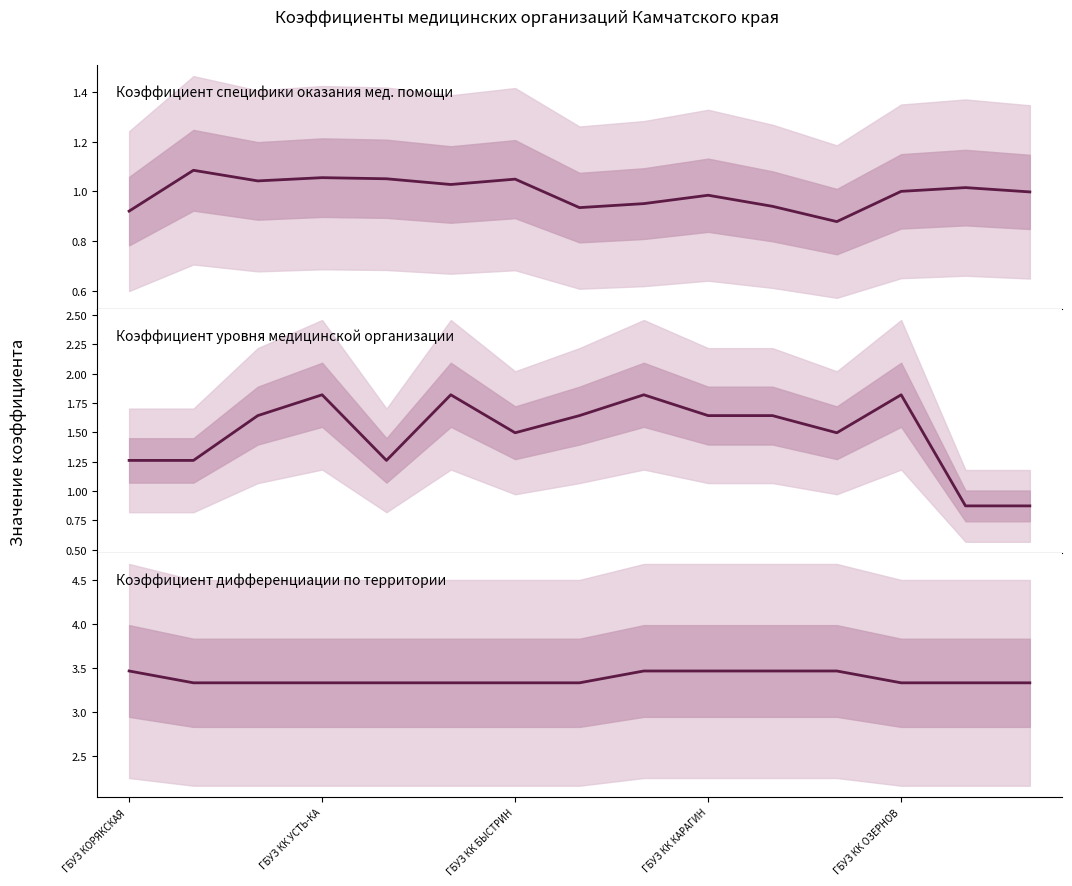

Rank the series by their maximum value, from lowest to highest.

Коэффициент специфики (col_5), Коэффициент уровня МО (col_4), Коэффициент дифференциации (col_3)